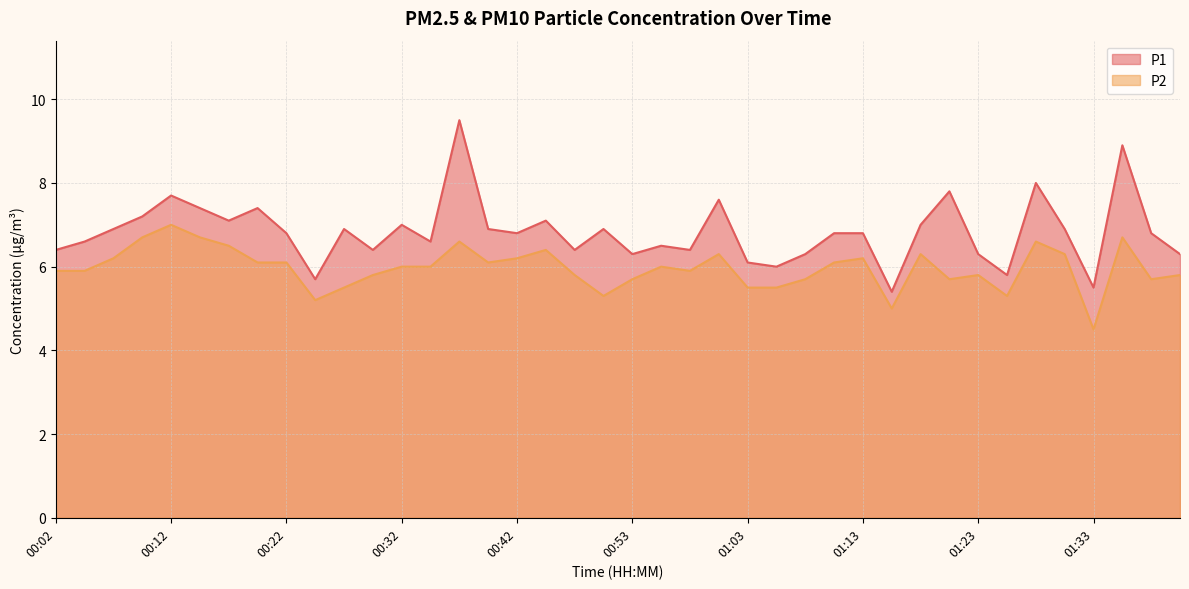

What is the sum of all P2 values?

238.6